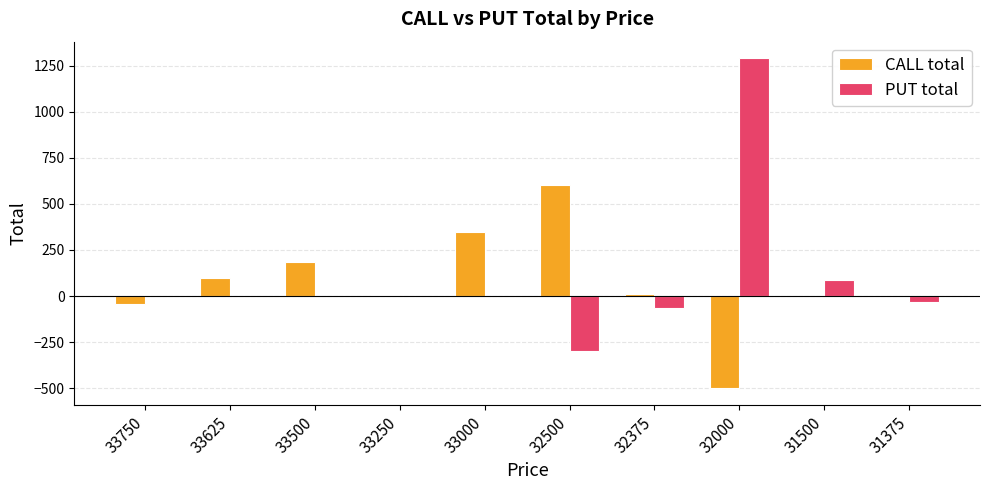

The value of CALL total at 31500 is 714. True or false?

False